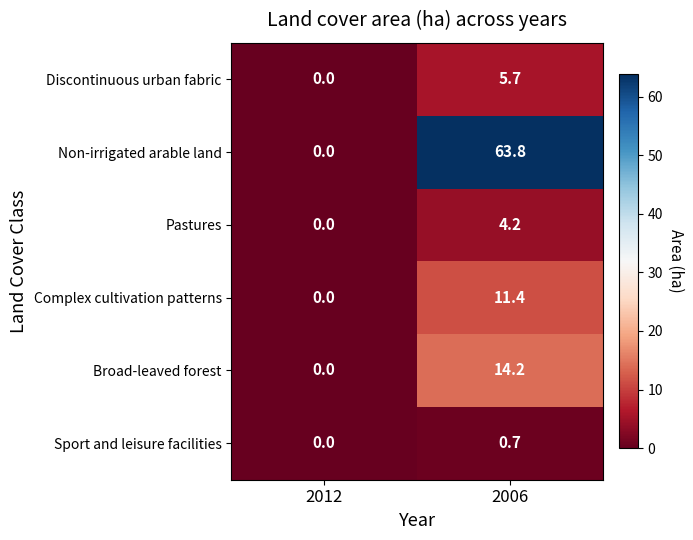

How many data points does each series have?

2